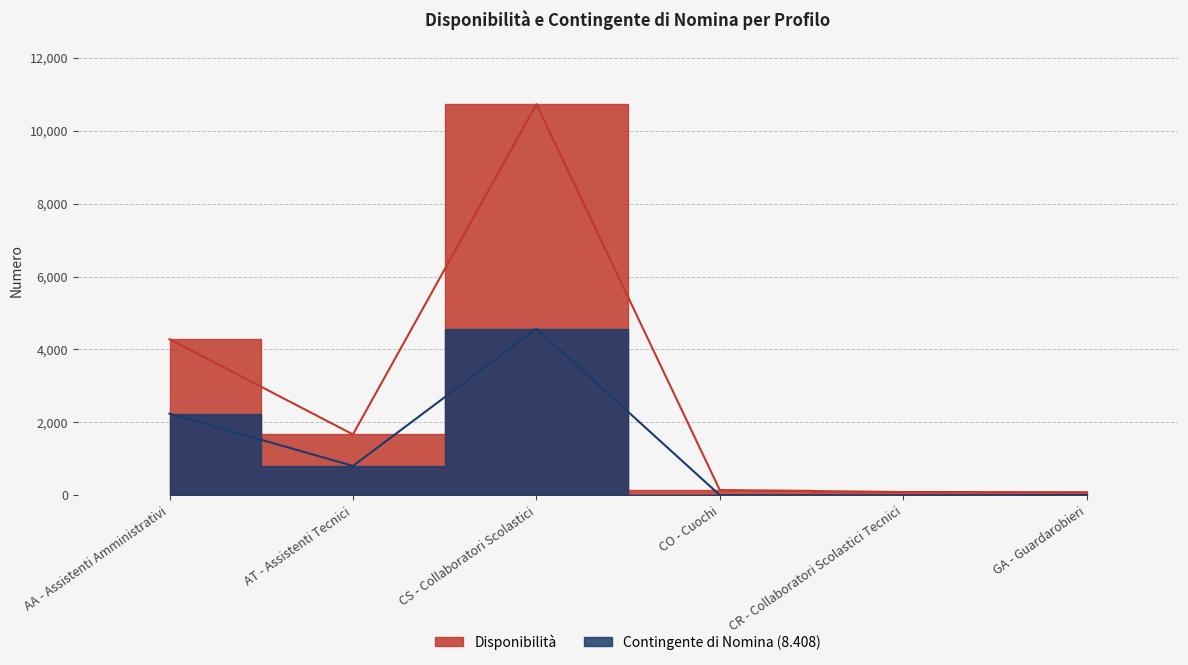

What is the approximate value of Contingente di Nomina (8.408) at CS - Collaboratori Scolastici?

4574